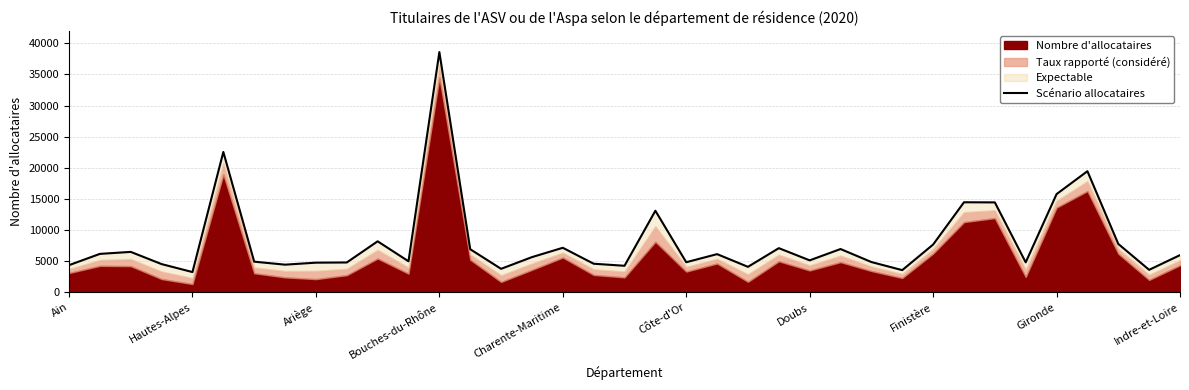

What is the sum of all values?

300400